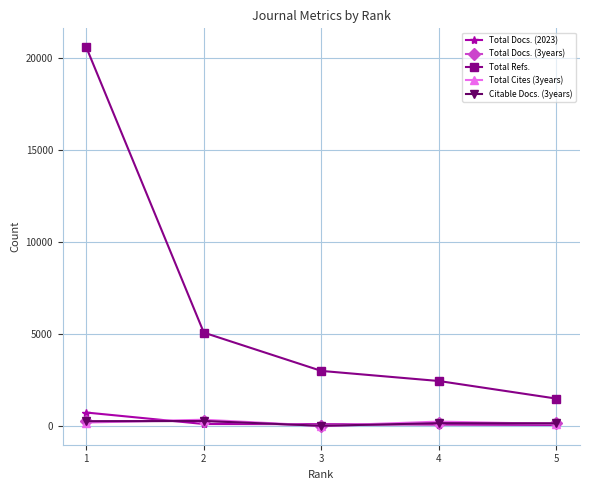

How many lines are shown in the chart?

5